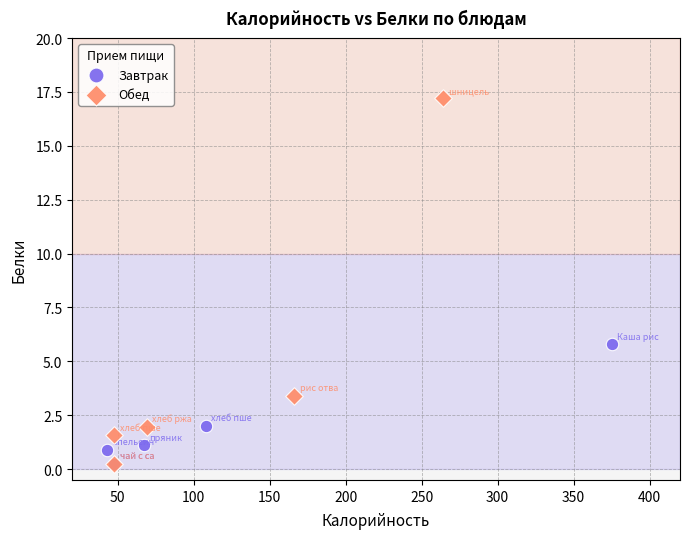

What are all the series names shown in the legend?

Завтрак, Обед